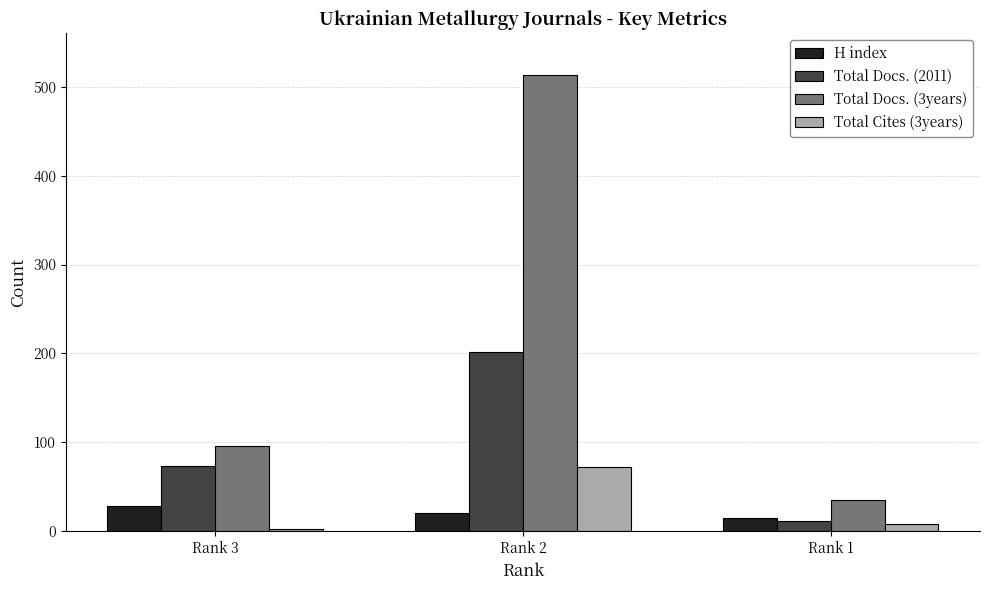

True or false: Total Docs. (2011) has a value of 125 at Rank 2.

False